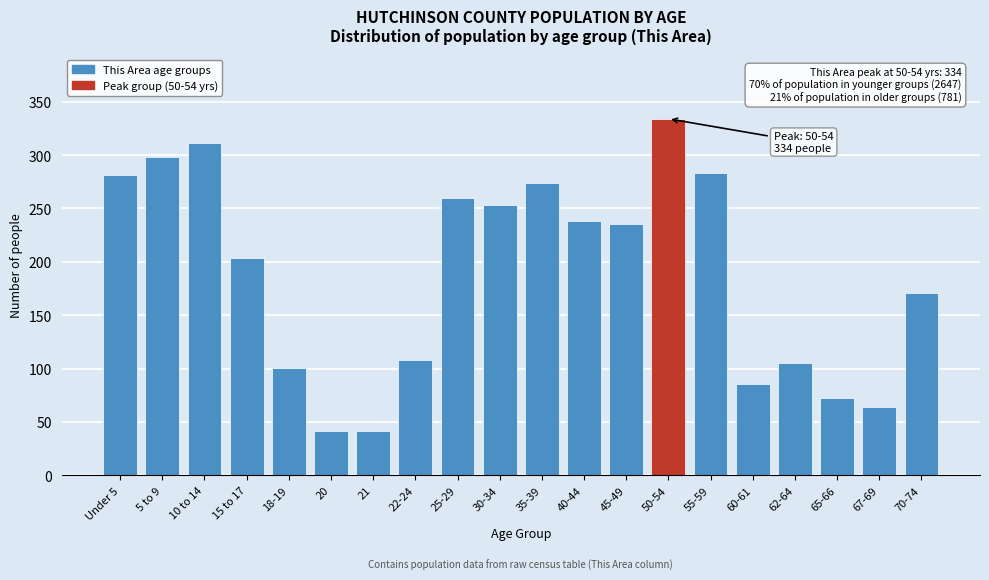

Reading right to left, extract all data points from this chart.

70-74=171	67-69=64	65-66=72	62-64=105	60-61=86	55-59=283	50-54=334	45-49=235	40-44=238	35-39=274	30-34=253	25-29=260	22-24=108	21=42	20=42	18-19=101	15 to 17=204	10 to 14=311	5 to 9=298	Under 5=281